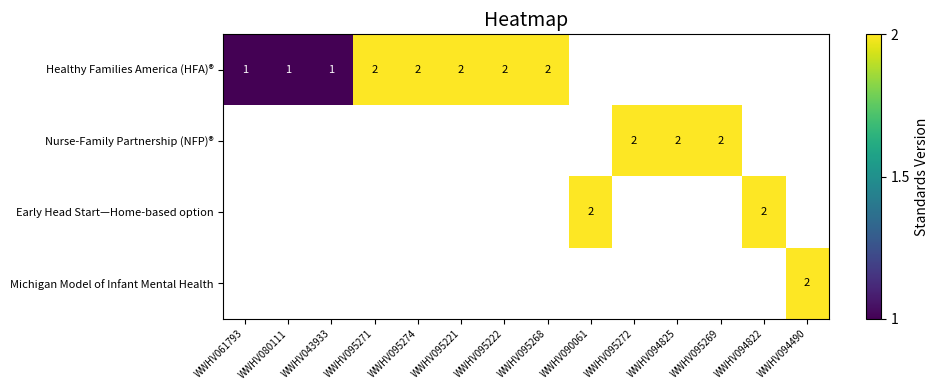

True or false: Michigan Model of Infant Mental Health has a value of 1 at WWHV094490.

False